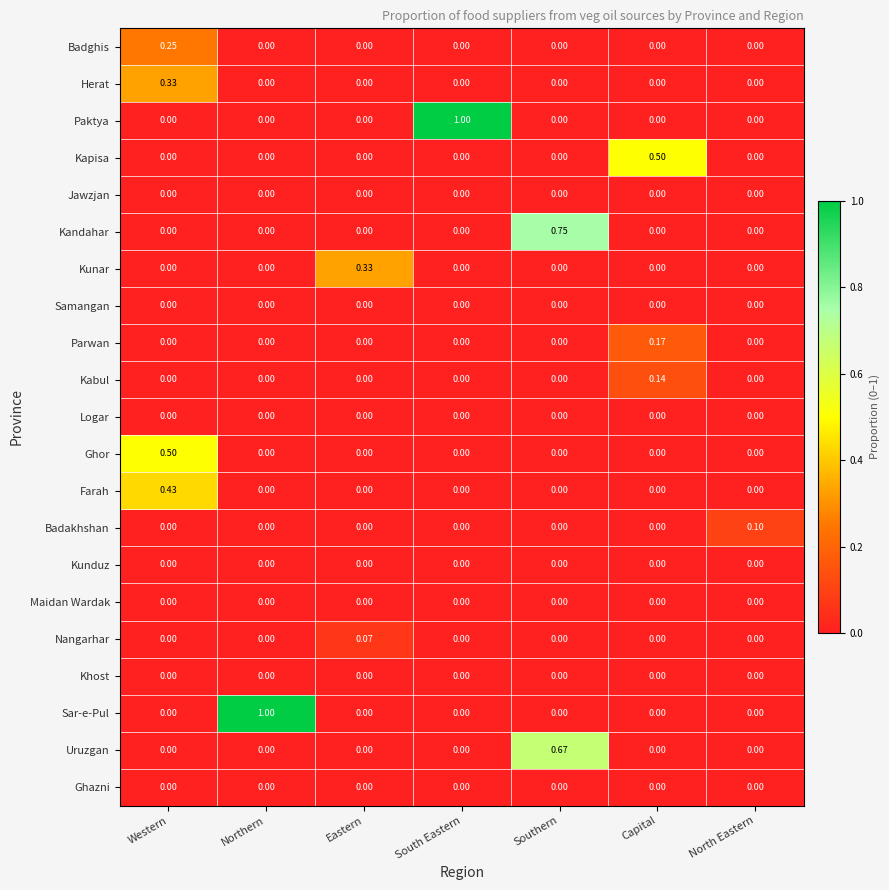

At which category is the sum across all series the highest?

Western